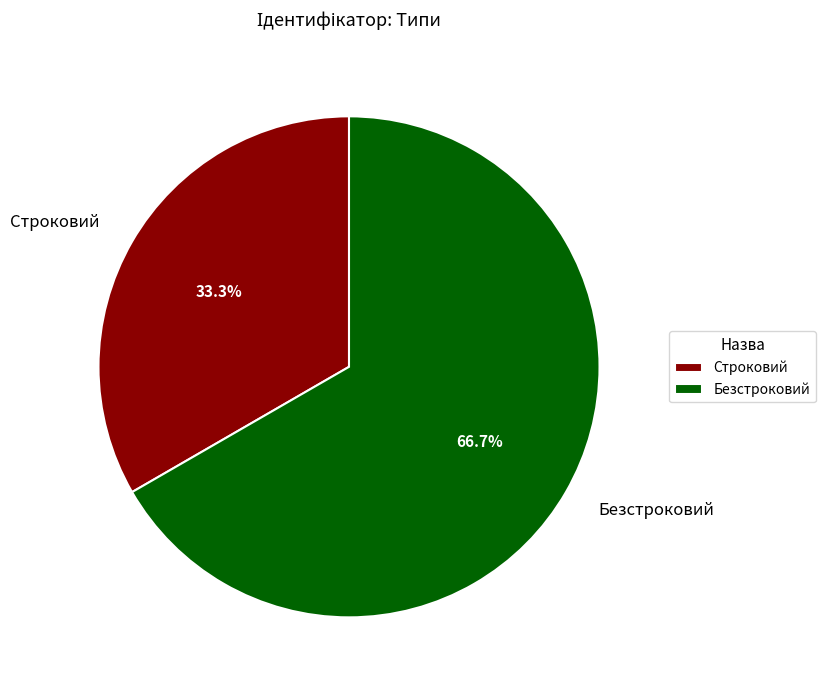

Between Строковий and Безстроковий, which is larger?

Безстроковий